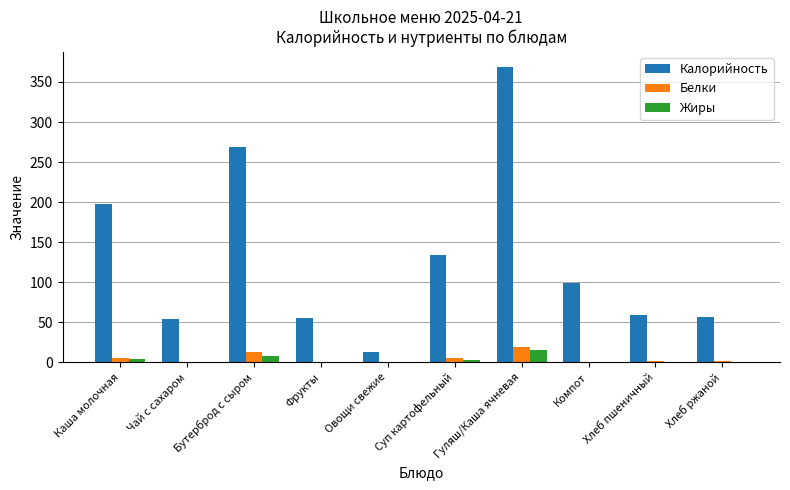

What are all the series names shown in the legend?

Калорийность, Белки, Жиры